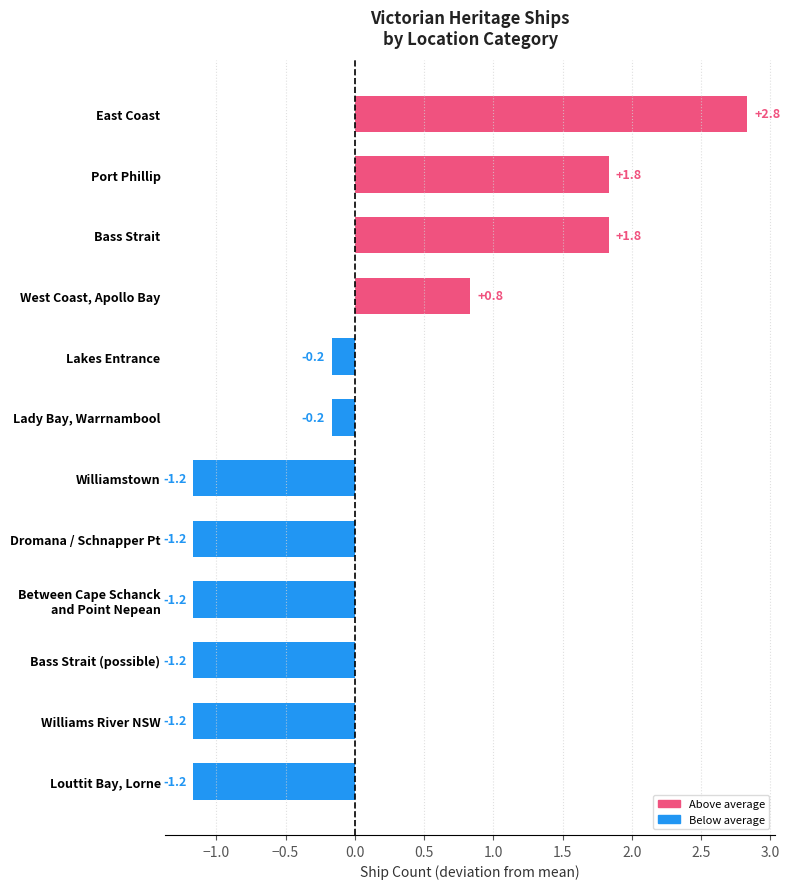

Does the chart contain any negative values?

Yes